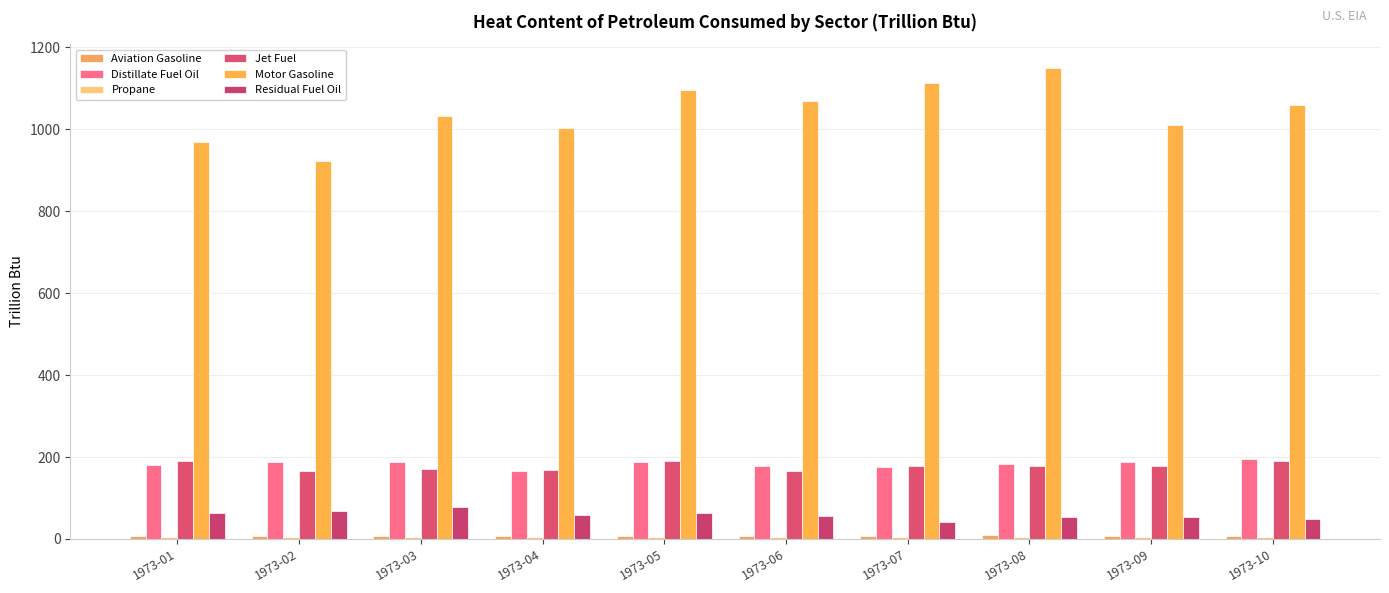

The Distillate Fuel Oil series shows 110.4 at 1973-03. True or false?

False